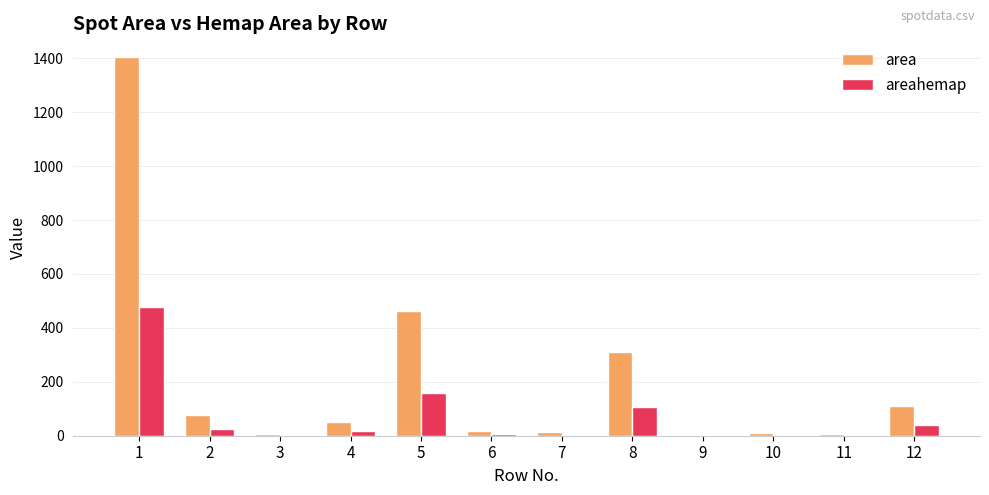

What are all the series names shown in the legend?

area, areahemap